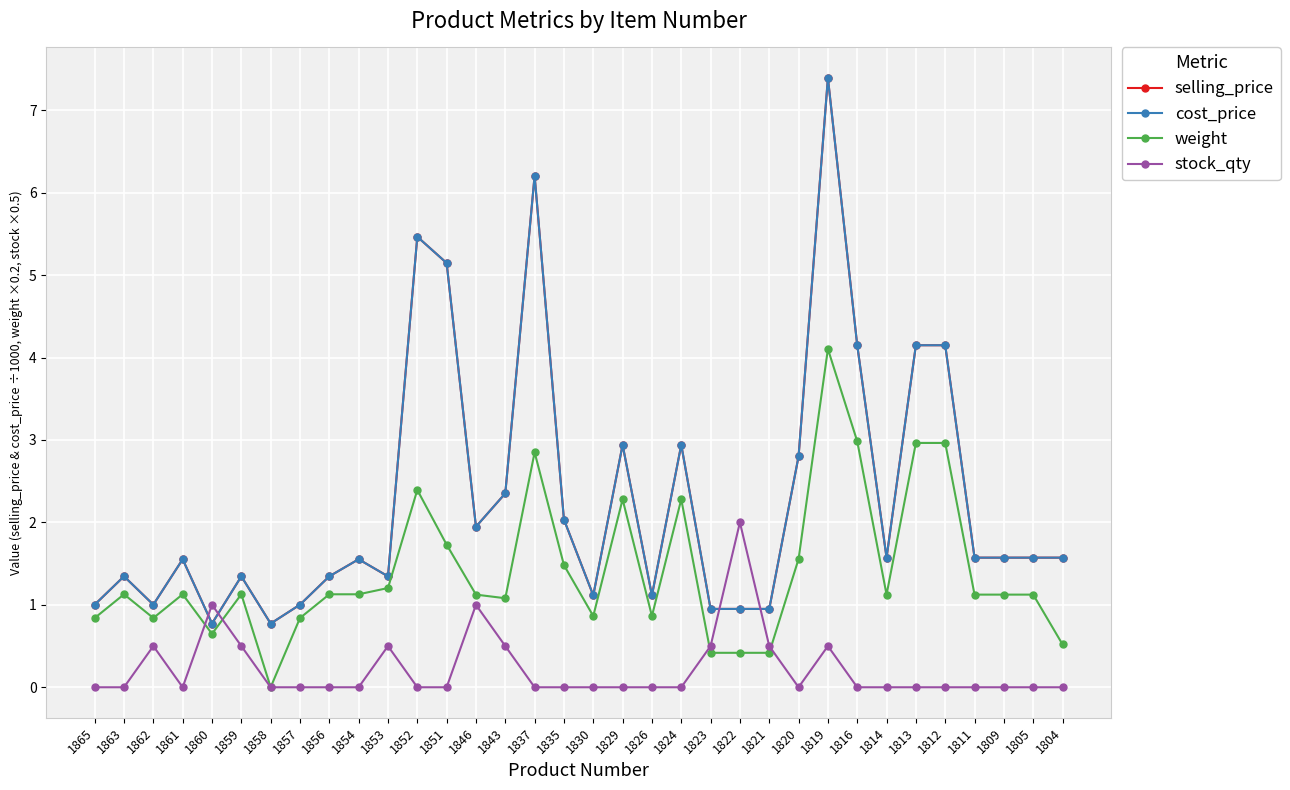

The value of weight at 1820 is 1.6. True or false?

True